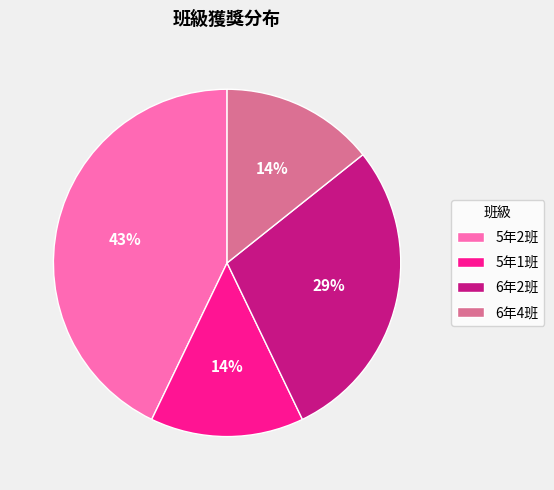

To the nearest percent, what percentage of the pie is 5年1班?

14%